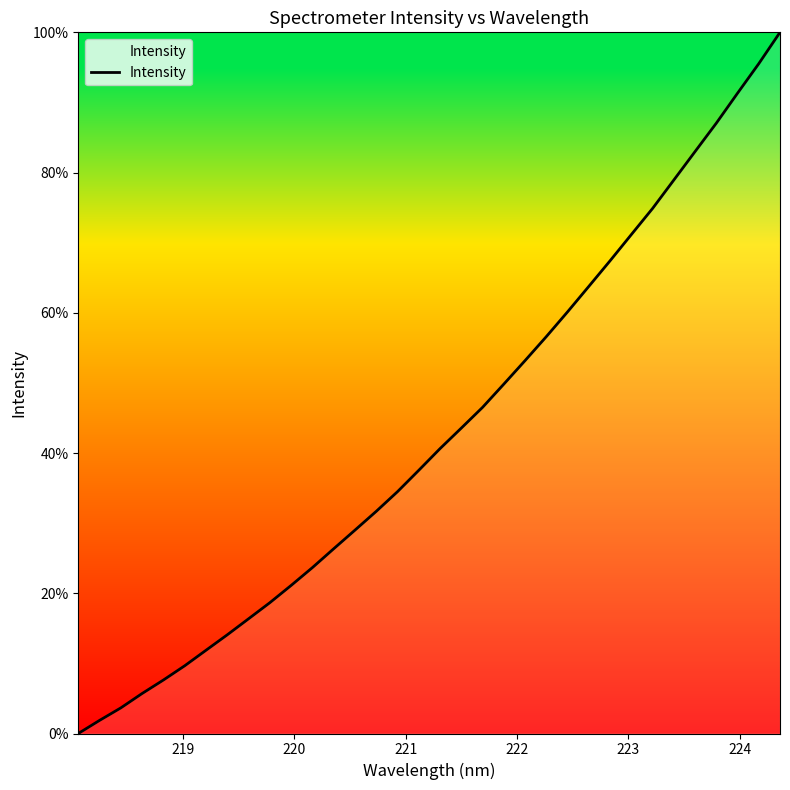

What is the greatest value displayed?

100.0